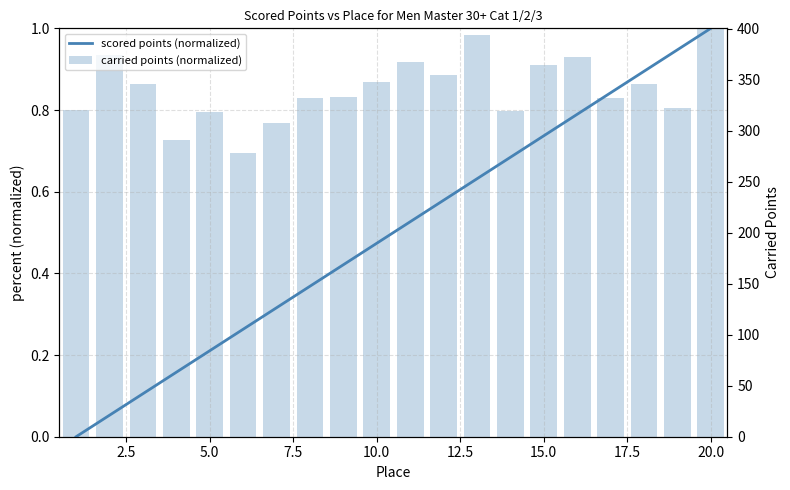

What is the difference between the maximum and minimum values in the carried points (normalized) series?

0.3